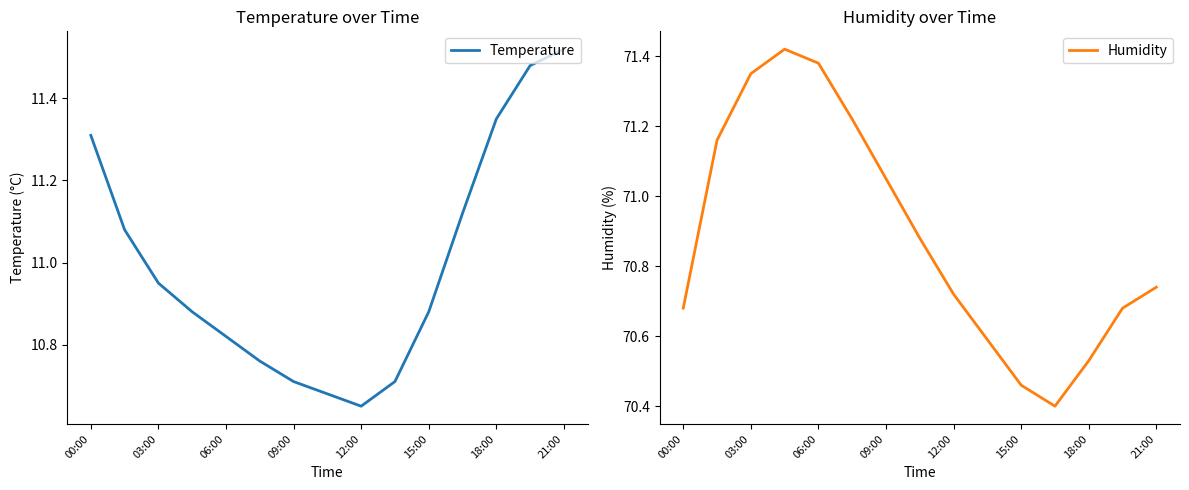

How many interior local valleys does the Temperature series have?

1